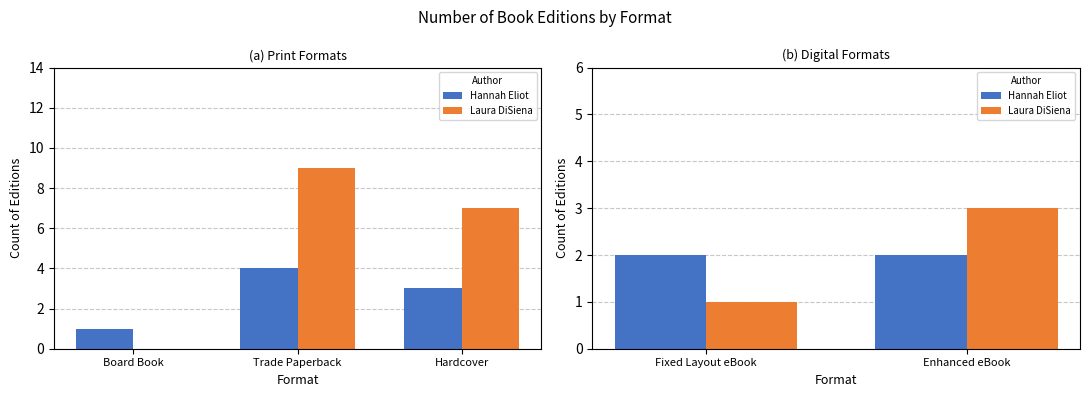

How many bars are there in each group?

2